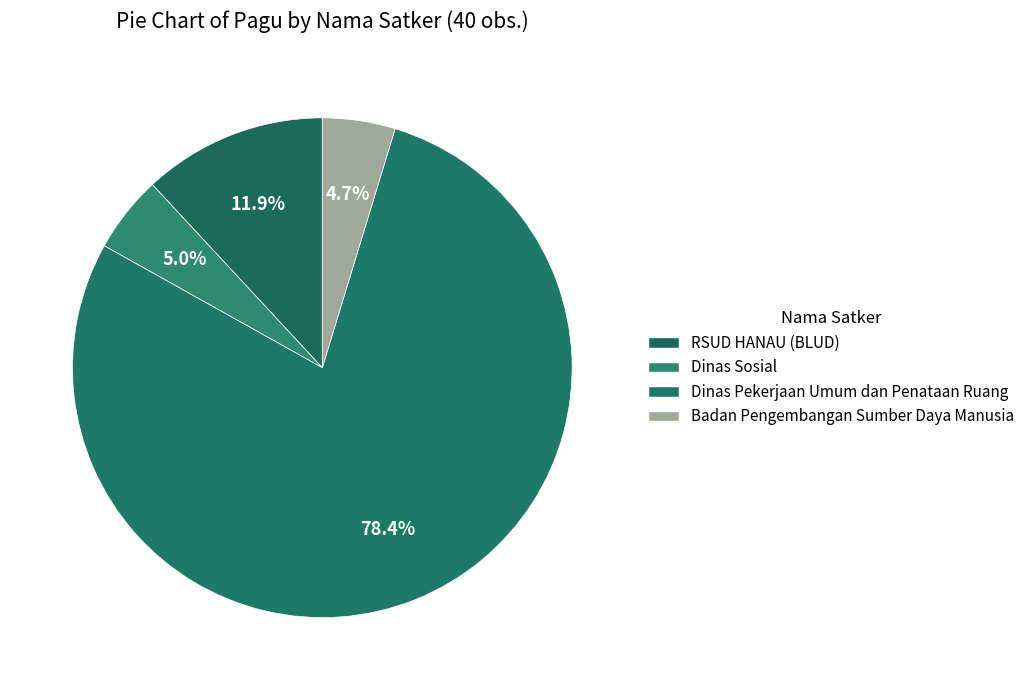

Is Dinas Pekerjaan Umum dan Penataan Ruang the majority of the pie?

Yes